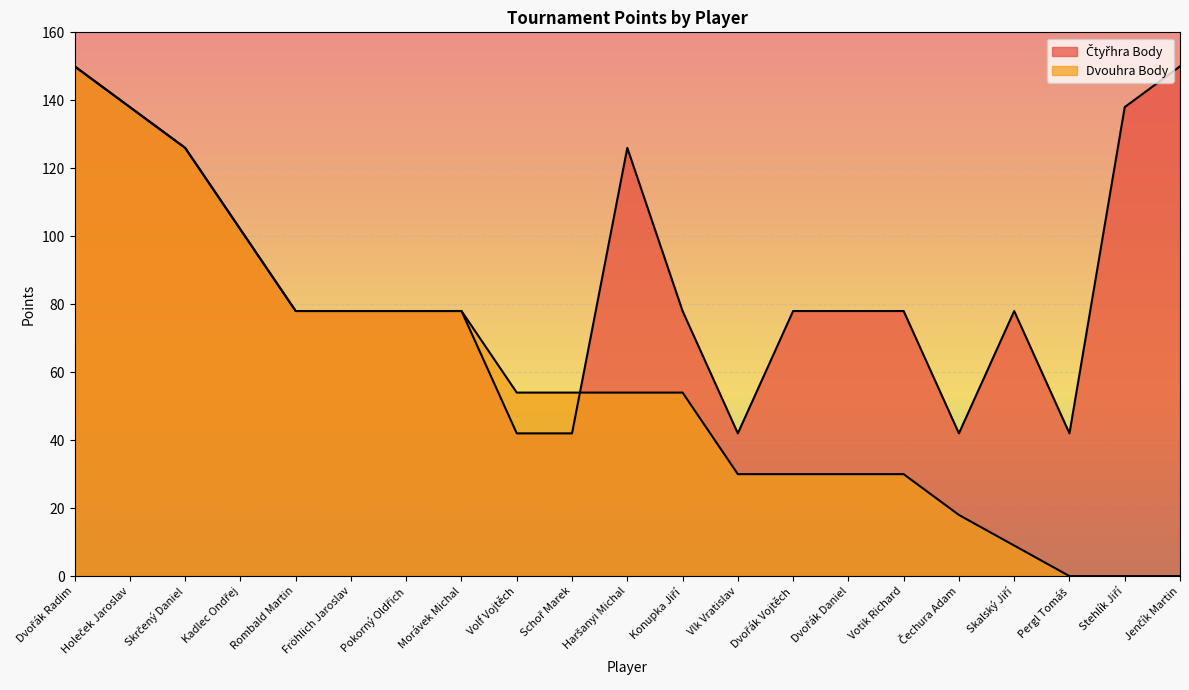

What is the value of the Čtyřhra Body point at the 6th from the left?

78